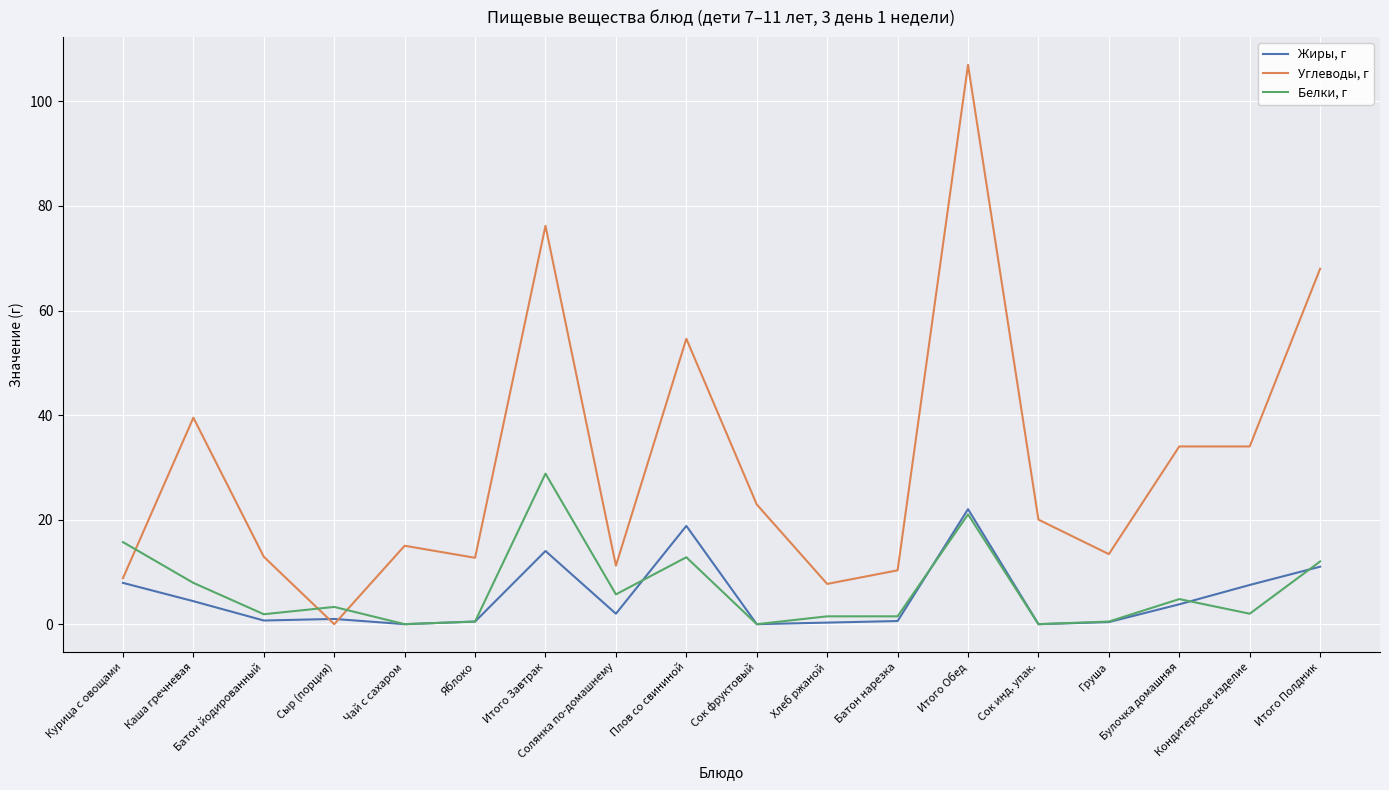

Which series has the largest total across all categories?

Углеводы, г